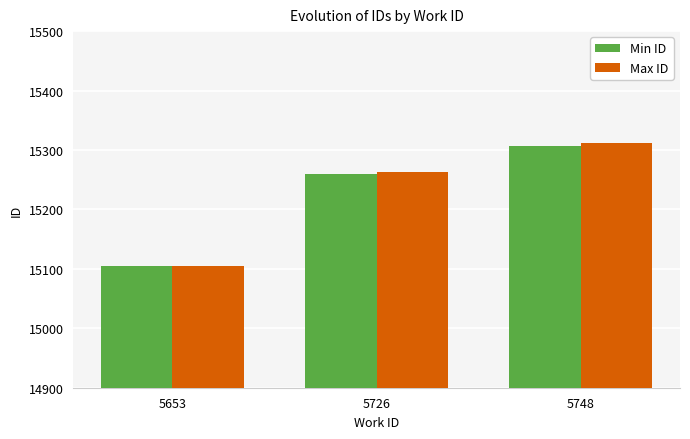

What is the sum of the Max ID values at 5748 and 5726?

30575